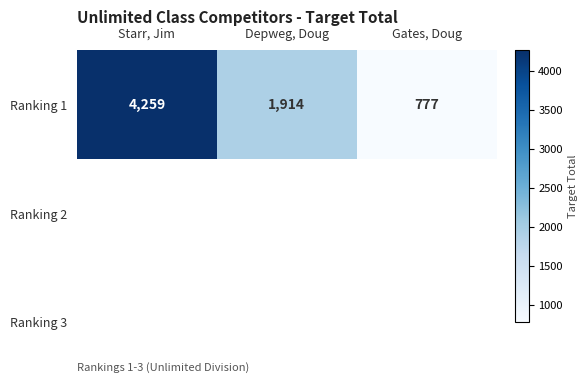

Which has a higher value, Starr, Jim or Depweg, Doug?

Starr, Jim